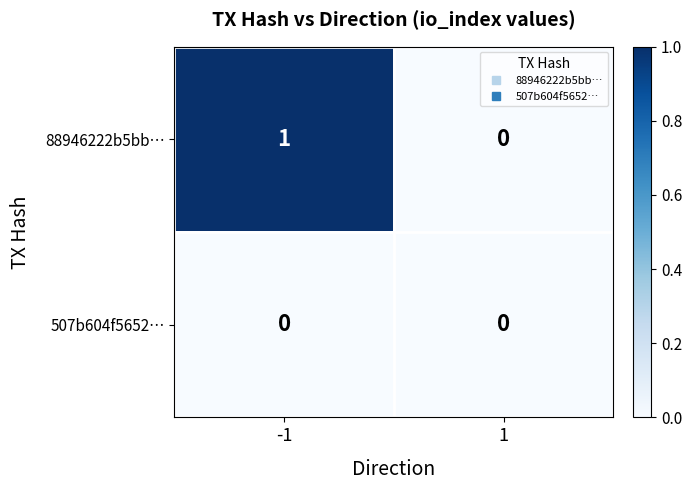

Which series has the largest total across all categories?

88946222b5bb…